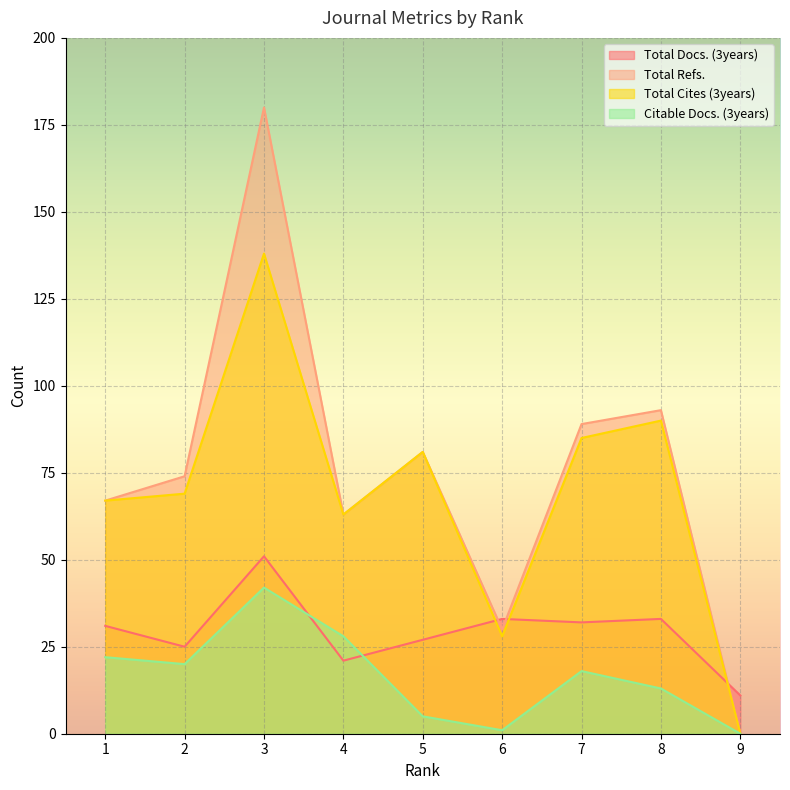

Reading right to left, what are all the values shown in this chart?

Total Docs. (3years): 11	33	32	33	27	21	51	25	31
Total Refs.: 0	93	89	30	81	63	180	74	67
Total Cites (3years): 0	90	85	28	81	63	138	69	67
Citable Docs. (3years): 0	13	18	1	5	28	42	20	22